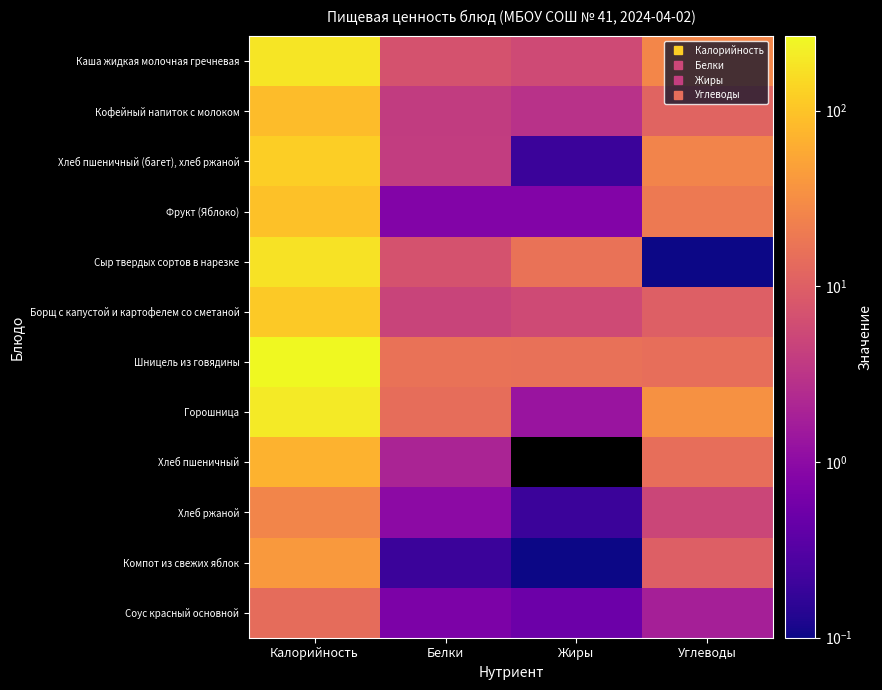

Rank the series by their maximum value, from highest to lowest.

Шницель из говядины, Горошница, Каша жидкая молочная гречневая, Сыр твердых сортов в нарезке, Хлеб пшеничный (багет), хлеб ржаной, Борщ с капустой и картофелем со сметаной, Фрукт (Яблоко), Кофейный напиток с молоком, Хлеб пшеничный, Компот из свежих яблок, Хлеб ржаной, Соус красный основной